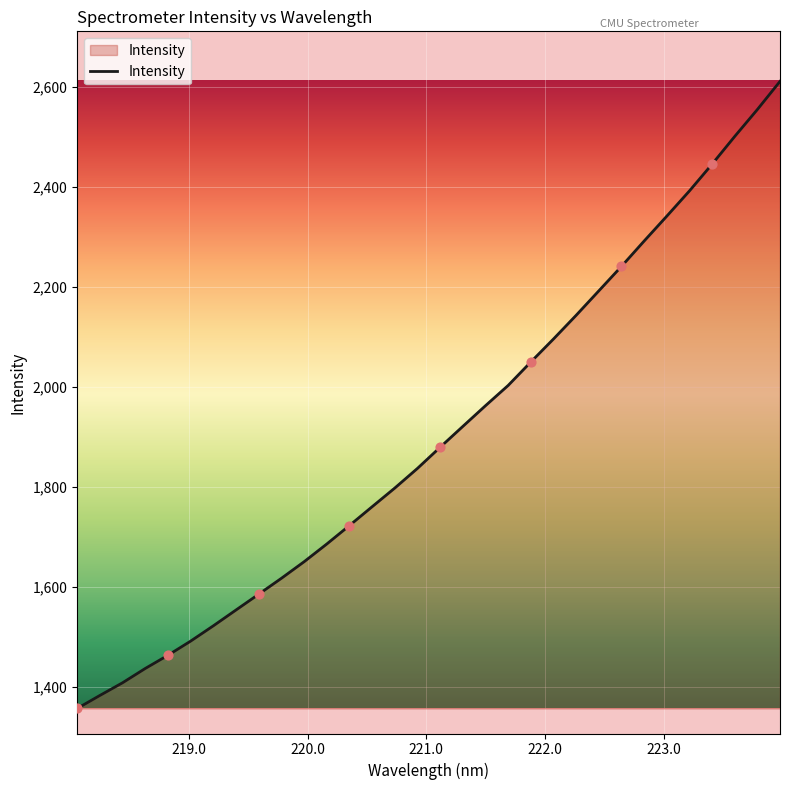

What is the difference between the maximum and minimum values?

1253.1